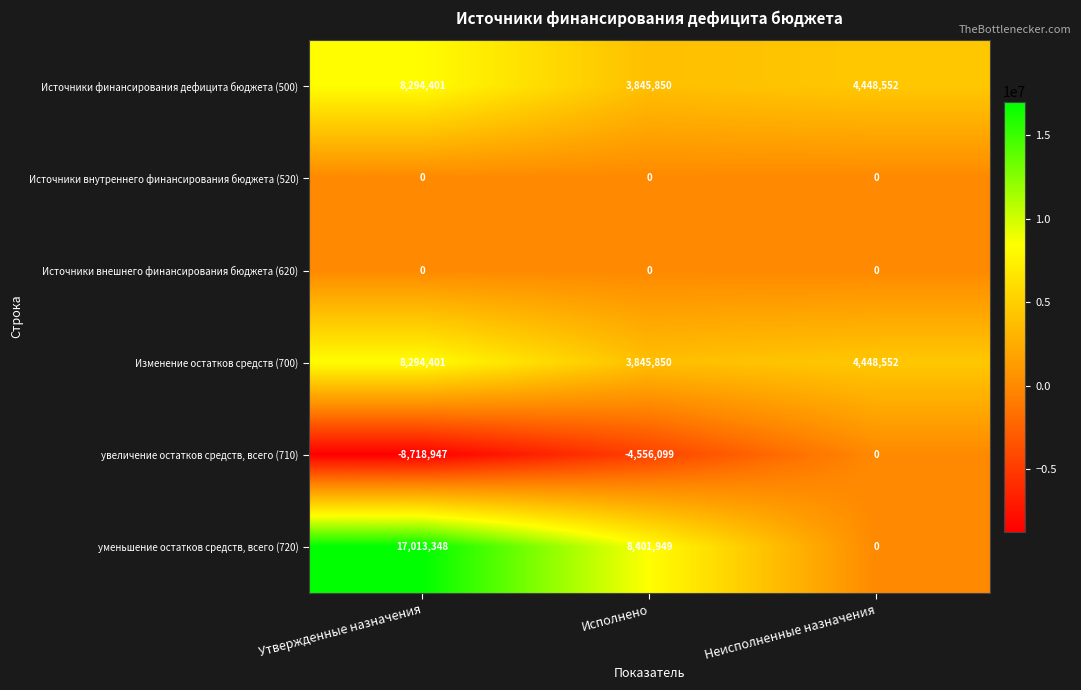

True or false: Источники внешнего финансирования бюджета (620) has a value of 0 at Неисполненные назначения.

True